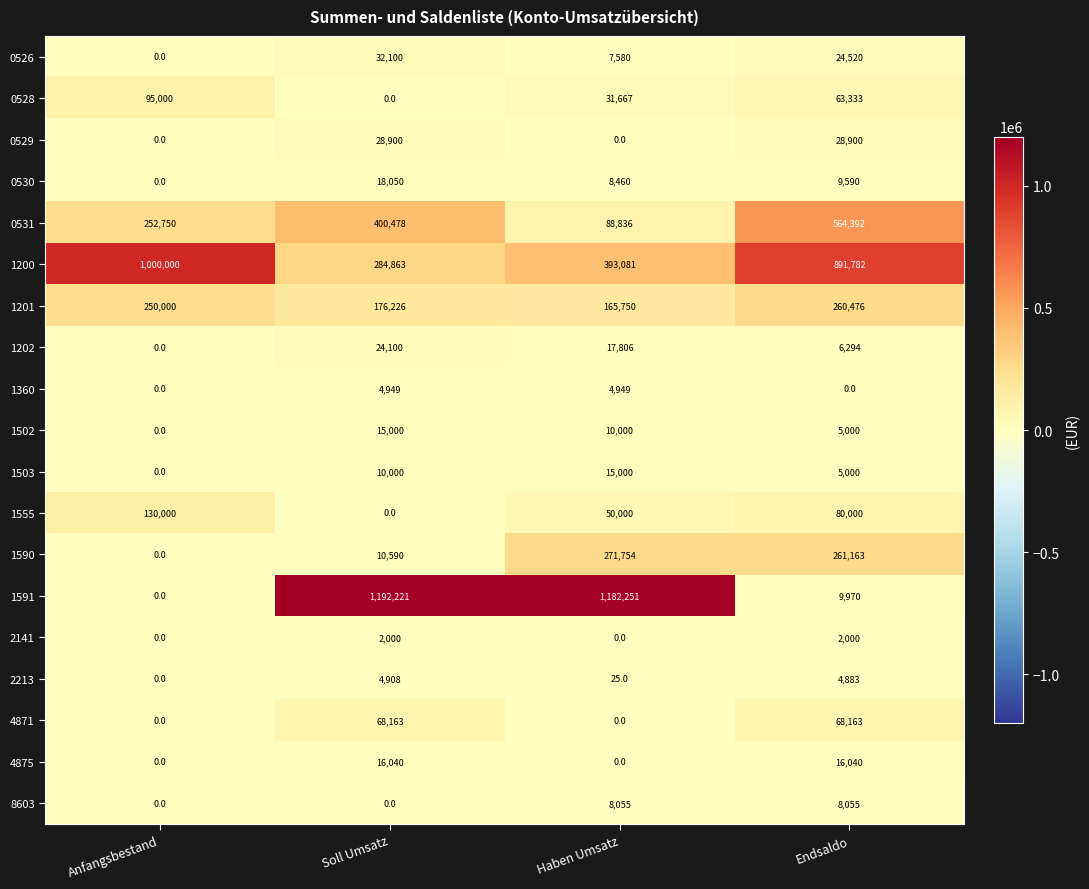

Rank the categories by 2213 value from highest to lowest.

Soll Umsatz, Endsaldo, Haben Umsatz, Anfangsbestand